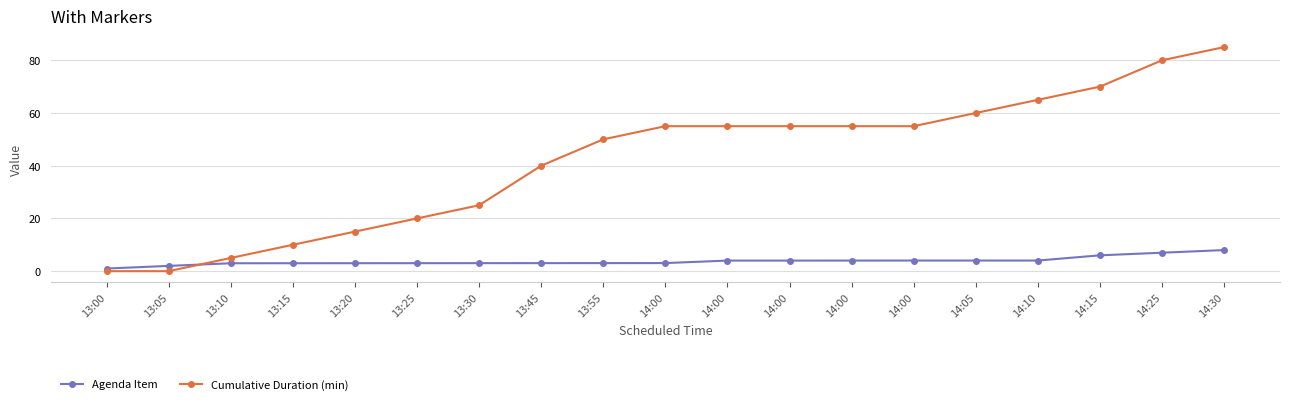

What are all the series names shown in the legend?

Agenda Item, Cumulative Duration (min)